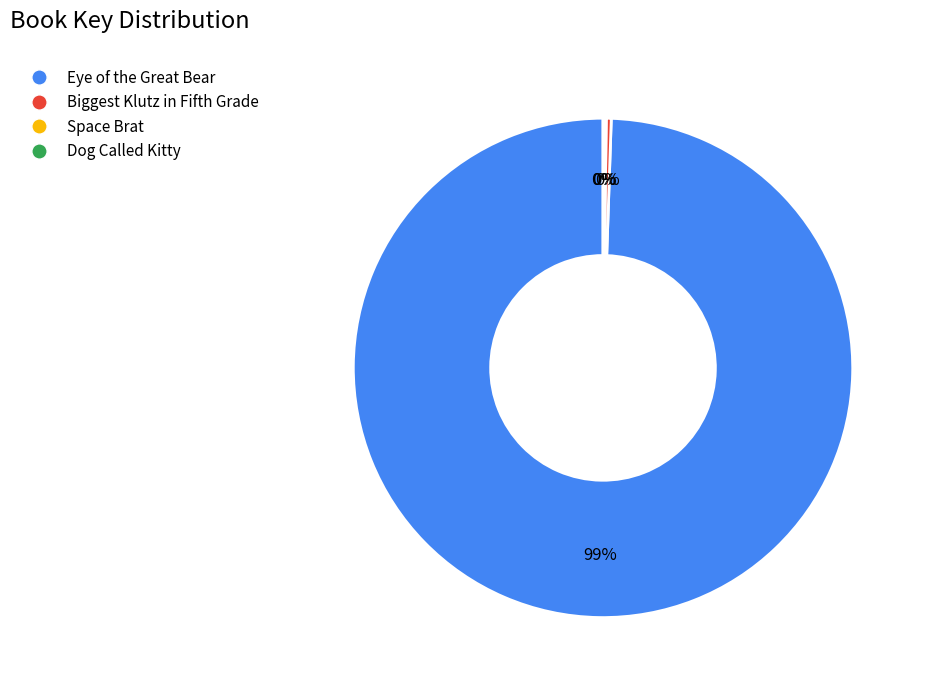

What is the majority slice?

Eye of the Great Bear